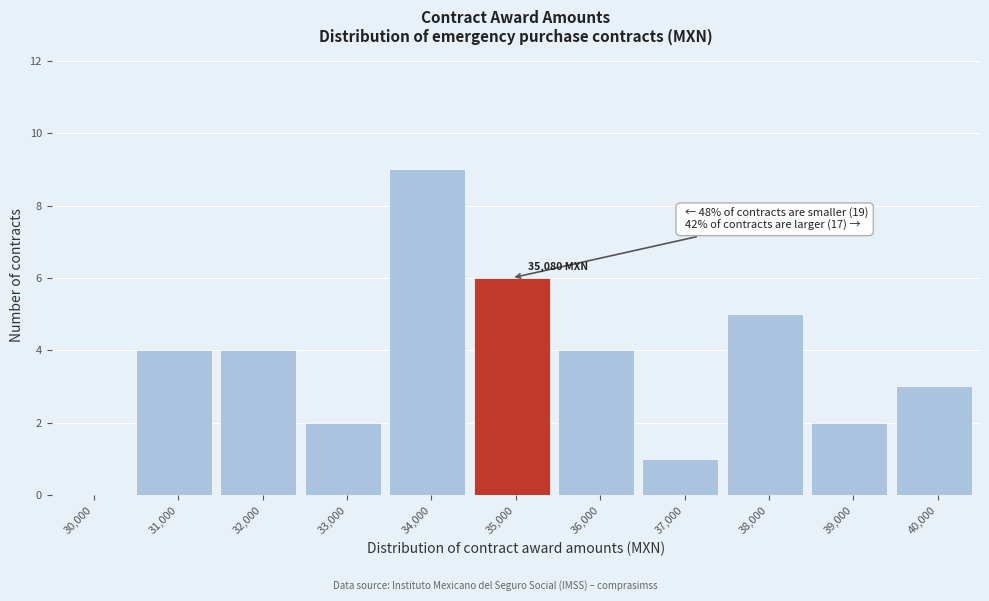

Reading left to right, extract all data points from this chart.

30,000=0	31,000=4	32,000=4	33,000=2	34,000=9	35,000=6	36,000=4	37,000=1	38,000=5	39,000=2	40,000=3